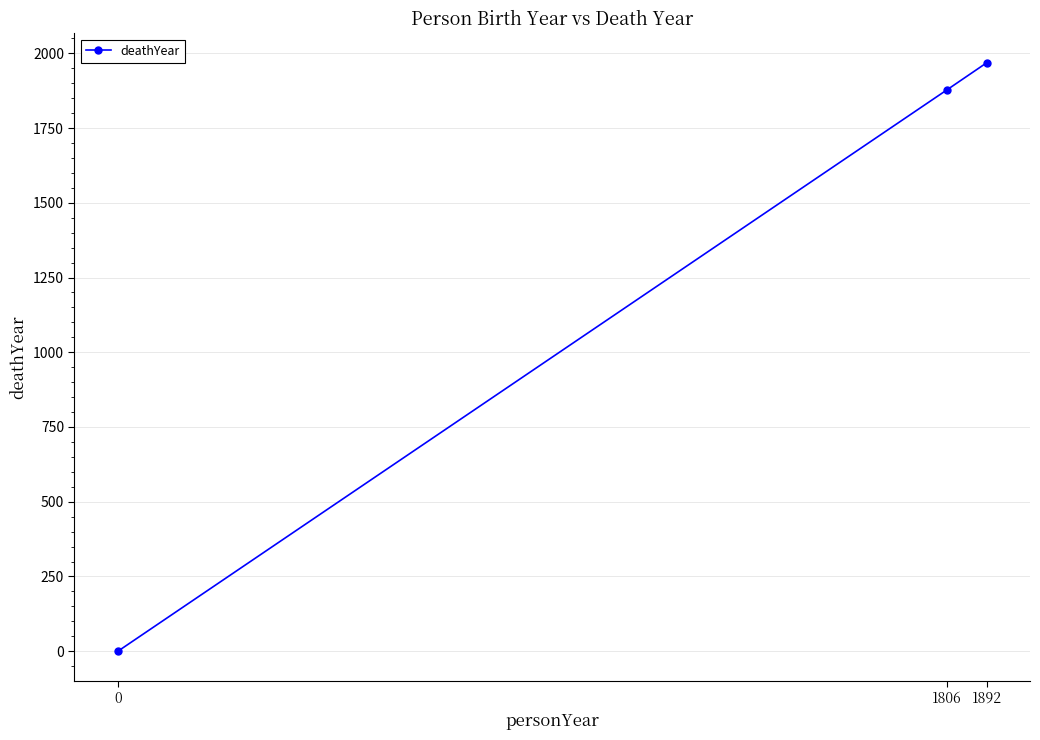

Rank the categories by value from highest to lowest.

1892, 1806, 0